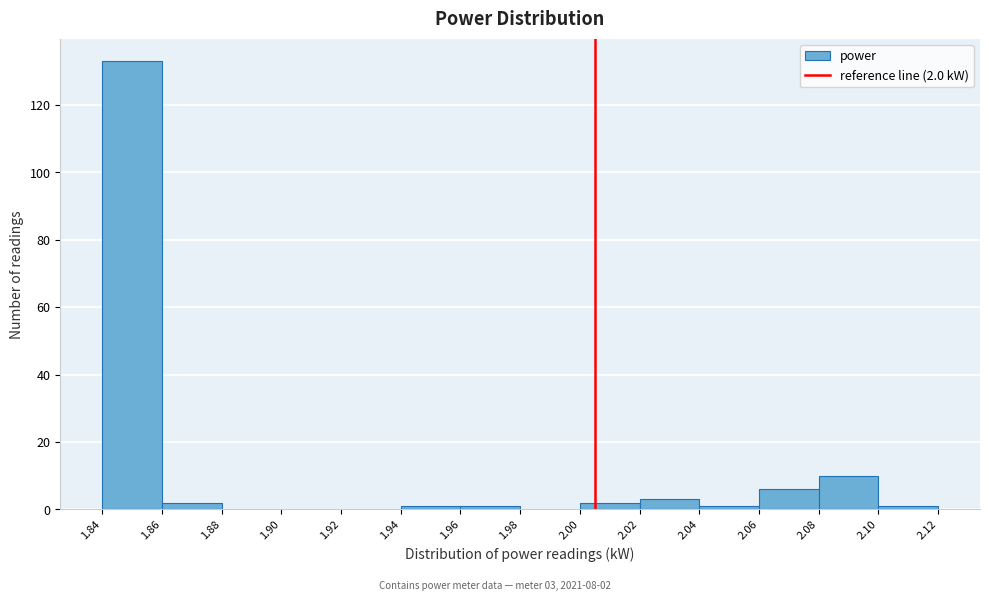

Reading right to left, transcribe all the data shown in this chart.

2.10=1	2.08=10	2.06=6	2.04=1	2.02=3	2.00=2	1.98=0	1.96=1	1.94=1	1.92=0	1.90=0	1.88=0	1.86=2	1.84=133